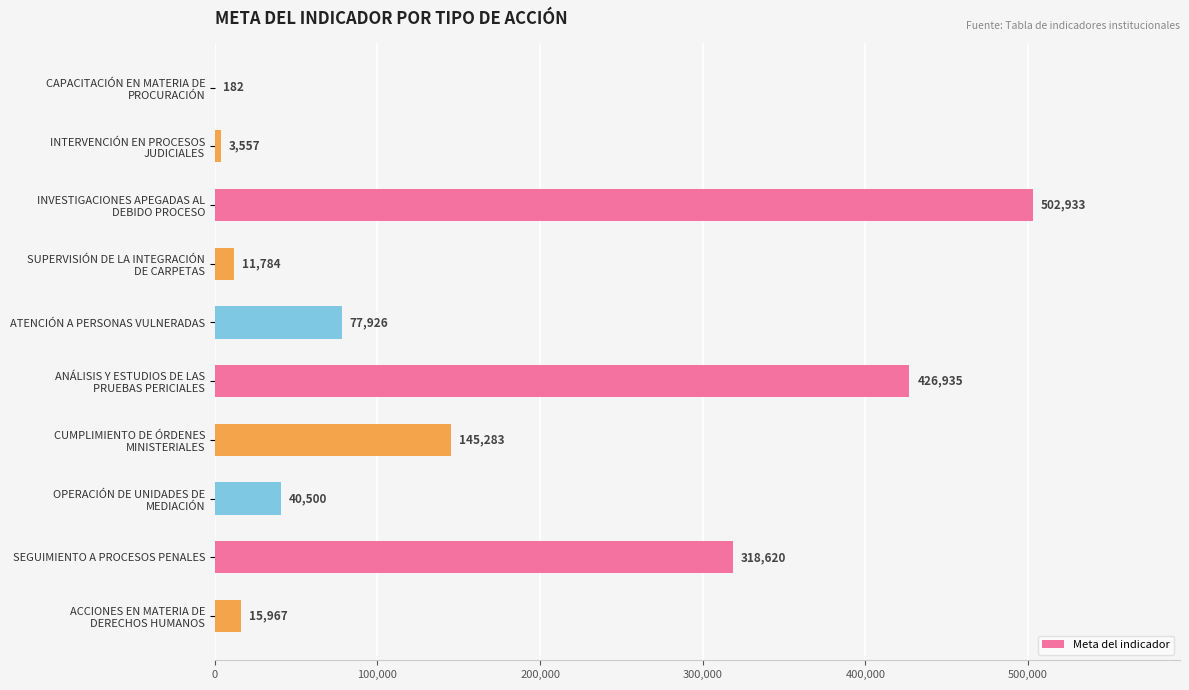

How many series are shown in this chart?

1